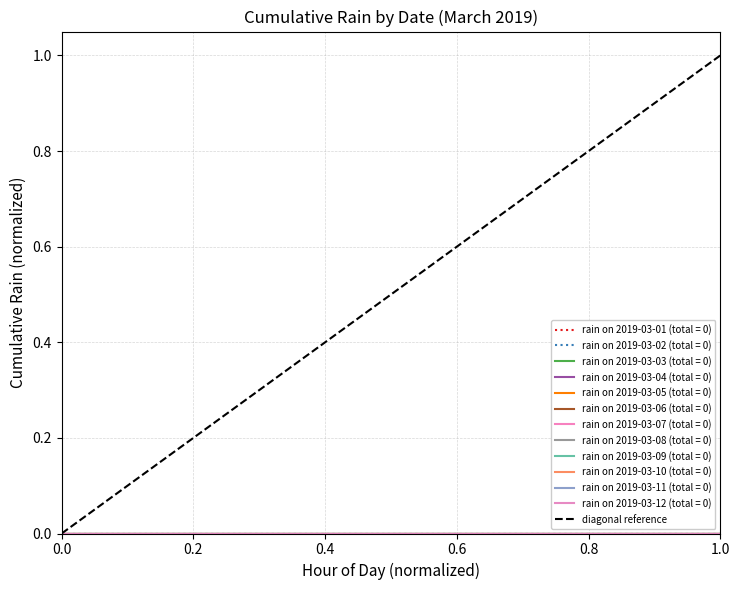

Is it true that the value at 0.0 is 0?

True